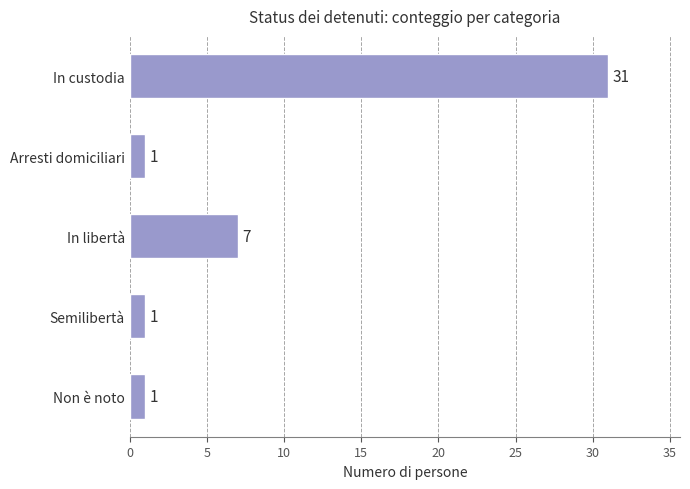

Reading top to bottom, extract all data points from this chart.

In custodia=31	Arresti domiciliari=1	In libertà=7	Semilibertà=1	Non è noto=1